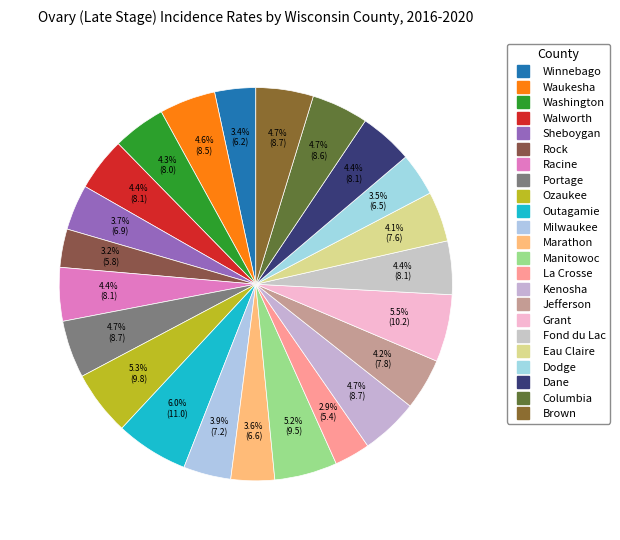

To the nearest percent, what portion does Grant represent?

6%